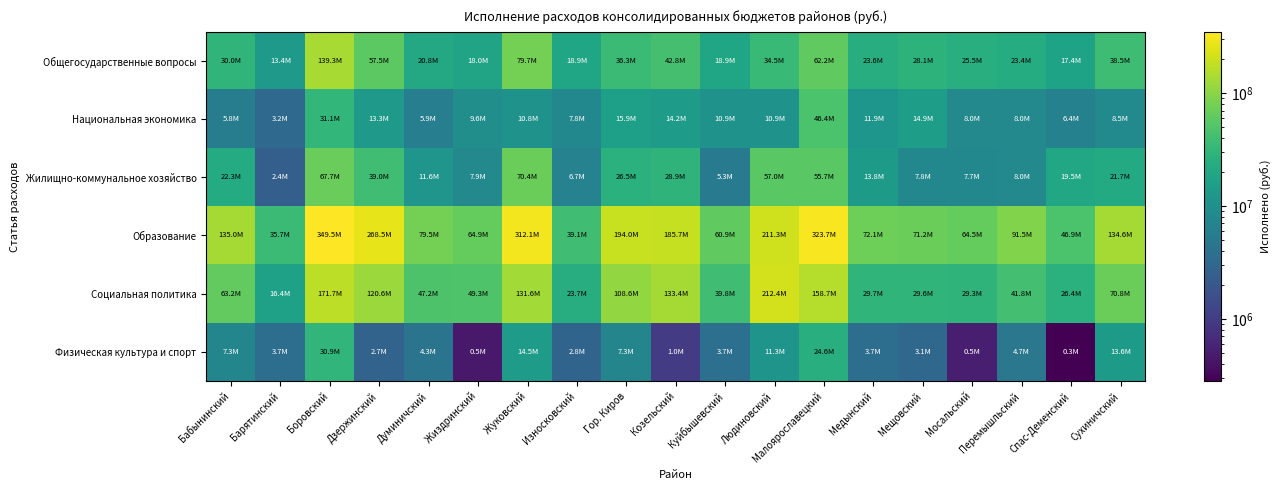

Reading left to right, what are all the values shown in this chart?

Общегосударственные вопросы: Бабынинский=29991696.8	Барятинский=13374634.1	Боровский=139267495.8	Дзержинский=57524907.9	Думиничский=20761192.1	Жиздринский=17969391.0	Жуковский=79710332.0	Износковский=18938392.2	Гор. Киров=36323315.4	Козельский=42766811.5	Куйбышевский=18937949.7	Людиновский=34539930.0	Малоярославецкий=62209825.6	Медынский=23587106.7	Мещовский=28096525.6	Мосальский=25512550.9	Перемышльский=23397084.0	Спас-Деменский=17371655.3	Сухиничский=38517855.5
Национальная экономика: Бабынинский=5783426.1	Барятинский=3195727.0	Боровский=31130105.8	Дзержинский=13256438.2	Думиничский=5869335.4	Жиздринский=9633524.2	Жуковский=10827460.6	Износковский=7794753.7	Гор. Киров=15853178.4	Козельский=14166464.0	Куйбышевский=10871012.1	Людиновский=10887990.5	Малоярославецкий=46400775.2	Медынский=11869772.4	Мещовский=14879696.6	Мосальский=8045546.5	Перемышльский=8042258.9	Спас-Деменский=6388649.6	Сухиничский=8503871.9
Жилищно-коммунальное хозяйство: Бабынинский=22337536.5	Барятинский=2413019.4	Боровский=67702189.8	Дзержинский=38978283.2	Думиничский=11603431.9	Жиздринский=7947447.2	Жуковский=70398446.6	Износковский=6697906.0	Гор. Киров=26536607.0	Козельский=28854853.1	Куйбышевский=5329373.9	Людиновский=56967418.4	Малоярославецкий=55722388.5	Медынский=13841299.3	Мещовский=7837632.8	Мосальский=7731655.8	Перемышльский=8000931.1	Спас-Деменский=19509528.7	Сухиничский=21724464.2
Образование: Бабынинский=135007456.2	Барятинский=35714453.1	Боровский=349455240.6	Дзержинский=268486644.1	Думиничский=79540849.4	Жиздринский=64918076.8	Жуковский=312078995.5	Износковский=39143250.9	Гор. Киров=194032408.1	Козельский=185705689.4	Куйбышевский=60901744.6	Людиновский=211300516.3	Малоярославецкий=323656962.3	Медынский=72097152.6	Мещовский=71248937.9	Мосальский=64457232.2	Перемышльский=91474567.0	Спас-Деменский=46905885.4	Сухиничский=134624151.7
Социальная политика: Бабынинский=63245832.9	Барятинский=16391296.4	Боровский=171737247.0	Дзержинский=120636617.5	Думиничский=47178951.0	Жиздринский=49298040.9	Жуковский=131645769.7	Износковский=23716419.6	Гор. Киров=108593503.5	Козельский=133442030.0	Куйбышевский=39764387.3	Людиновский=212370437.0	Малоярославецкий=158722989.3	Медынский=29673787.0	Мещовский=29576102.4	Мосальский=29258069.7	Перемышльский=41761353.1	Спас-Деменский=26405750.9	Сухиничский=70823090.1
Физическая культура и спорт: Бабынинский=7313085.7	Барятинский=3664781.1	Боровский=30906699.3	Дзержинский=2709401.3	Думиничский=4318337.1	Жиздринский=451859.5	Жуковский=14466723.5	Износковский=2768760.4	Гор. Киров=7279392.0	Козельский=1009064.1	Куйбышевский=3744825.8	Людиновский=11289719.5	Малоярославецкий=24551093.9	Медынский=3718188.3	Мещовский=3097930.5	Мосальский=505245.3	Перемышльский=4740205.0	Спас-Деменский=281300.0	Сухиничский=13648245.3